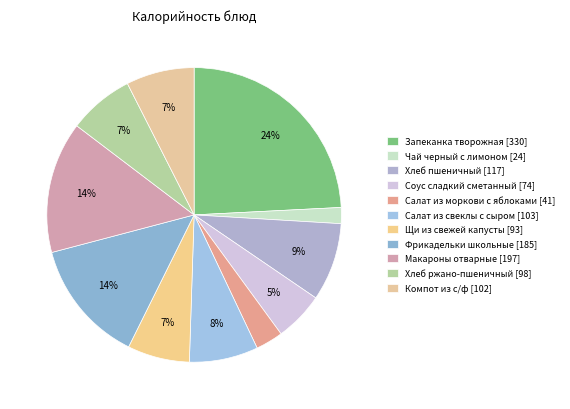

Does Салат из свеклы с сыром represent more than half of the total?

No